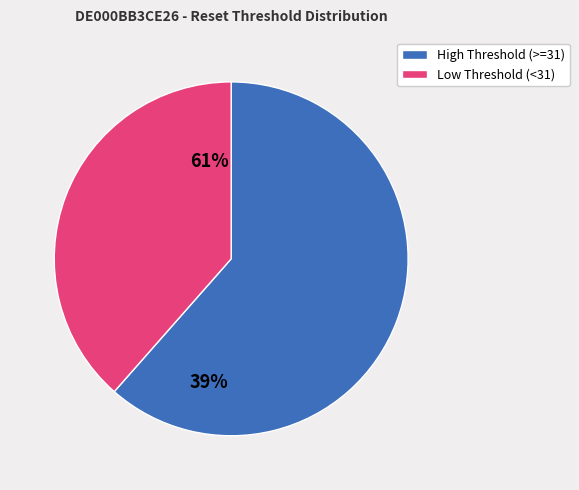

The Low Threshold (<31) slice represents 49% of the pie. True or false?

False